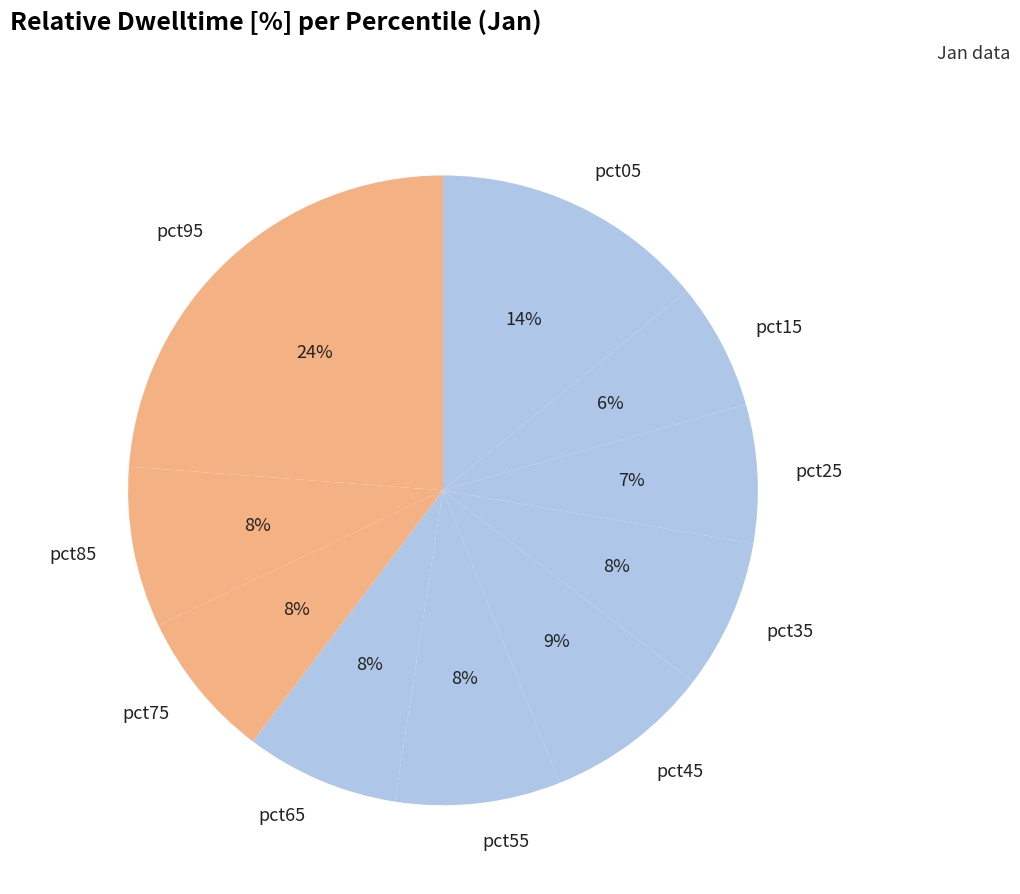

How many slices are in this pie chart?

10